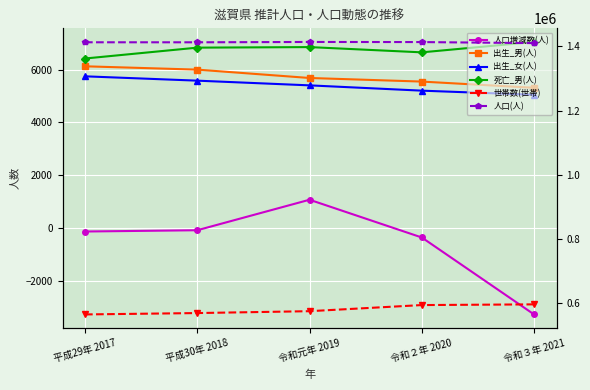

True or false: 出生_女(人) has more than 2 interior local peaks.

False